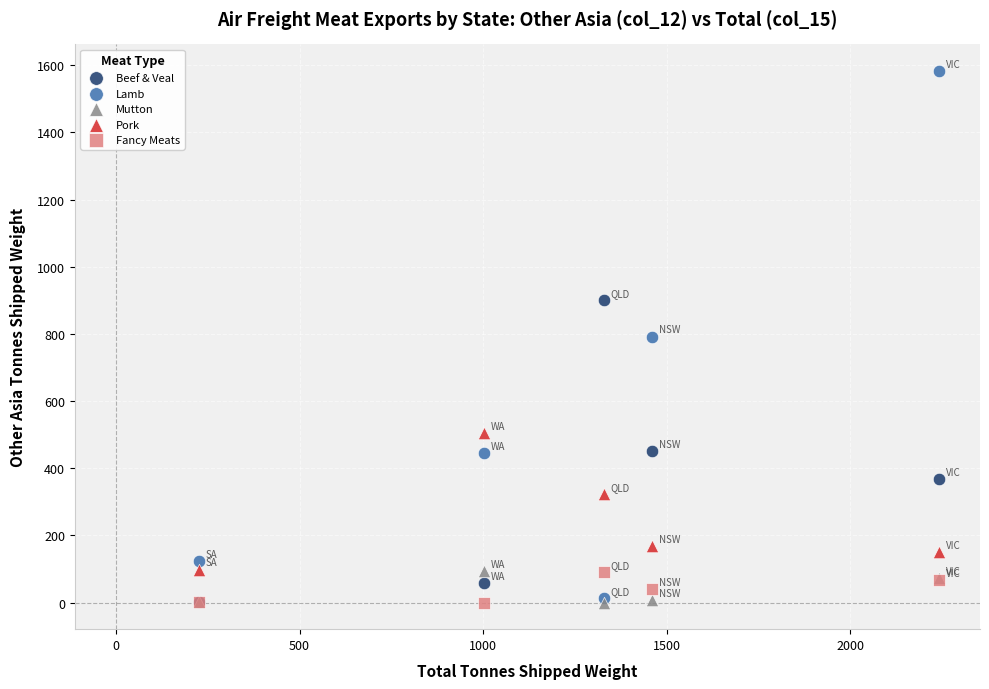

In the Pork series, what Y value is closest to 301?

323.1